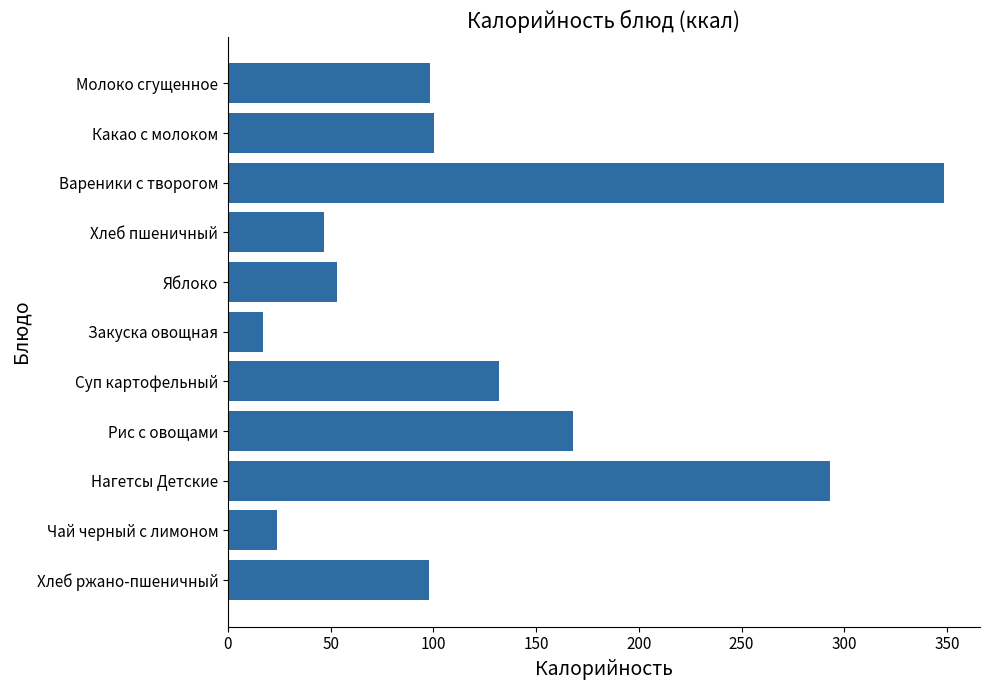

What is the value of the 8th bar from the top?

167.8